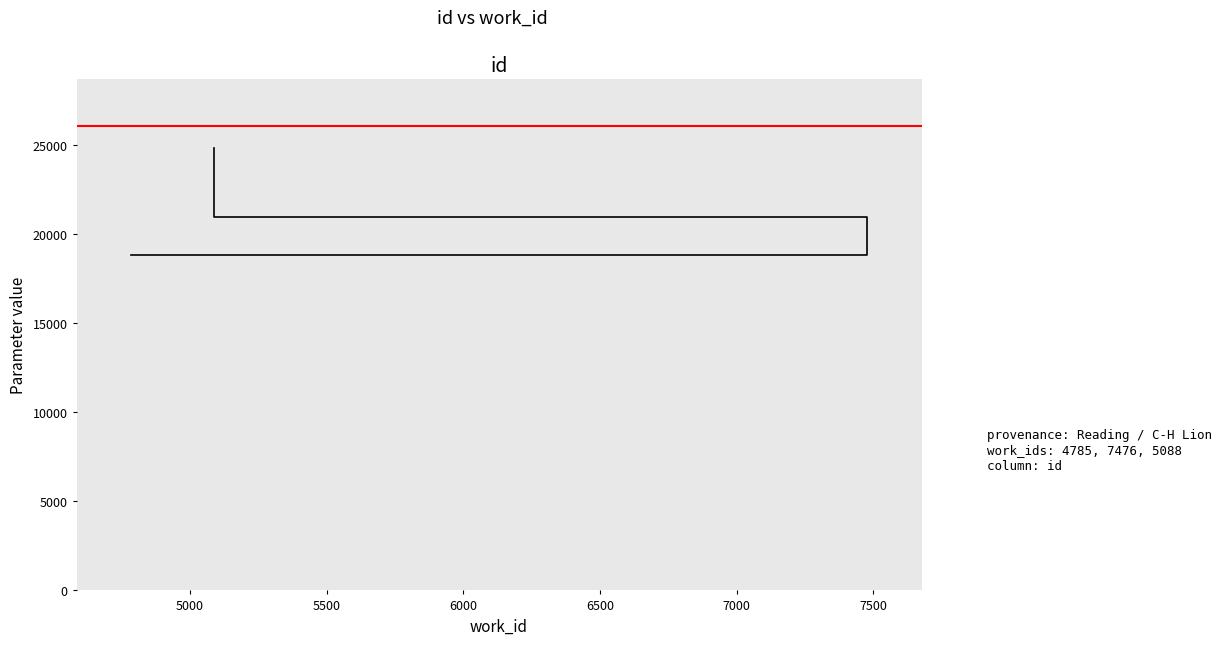

What is the change in value from 5000 to 5500?

+3896